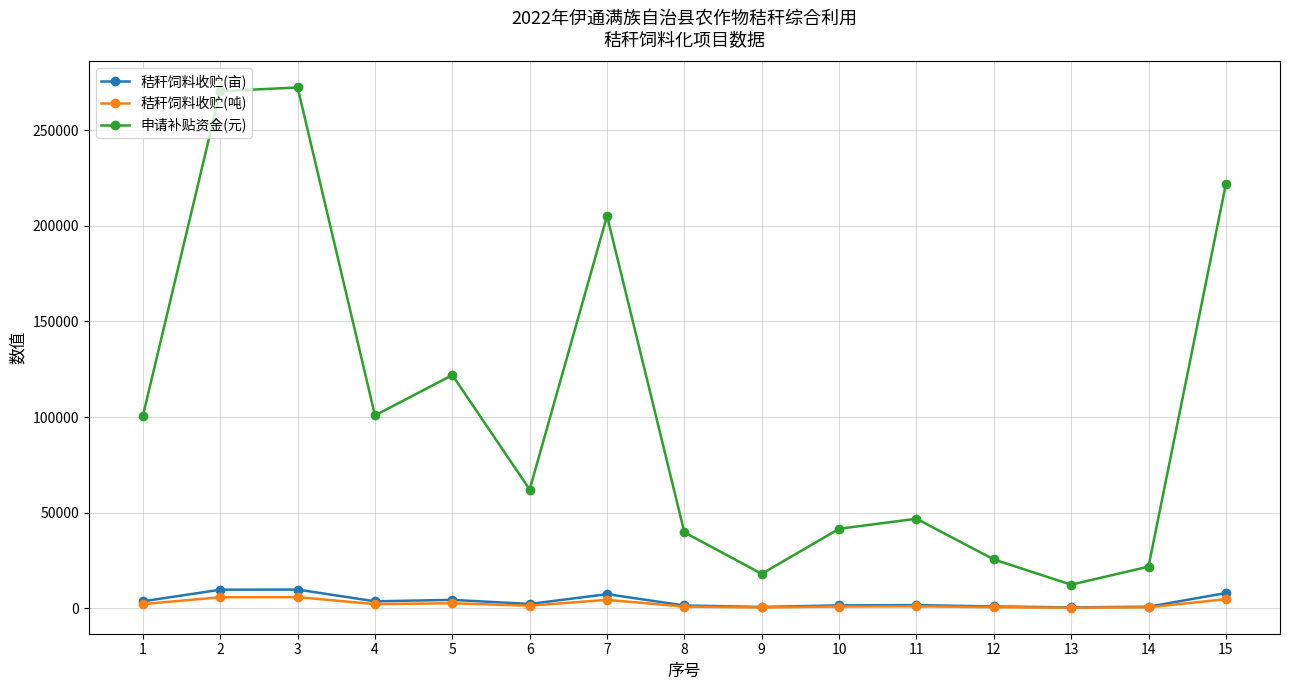

What is the lowest value of the 申请补贴资金(元) series?

12314.0